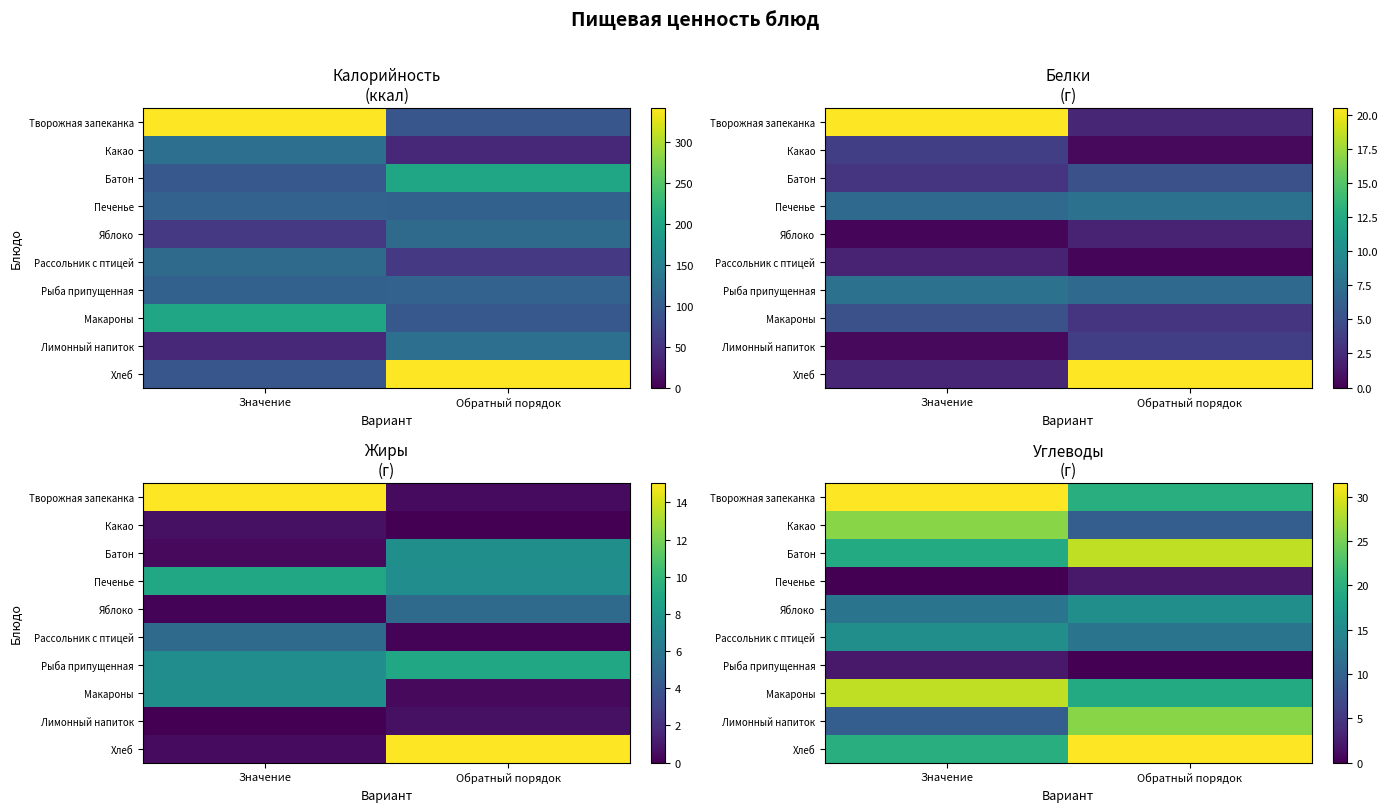

Count the number of data series in this chart.

10